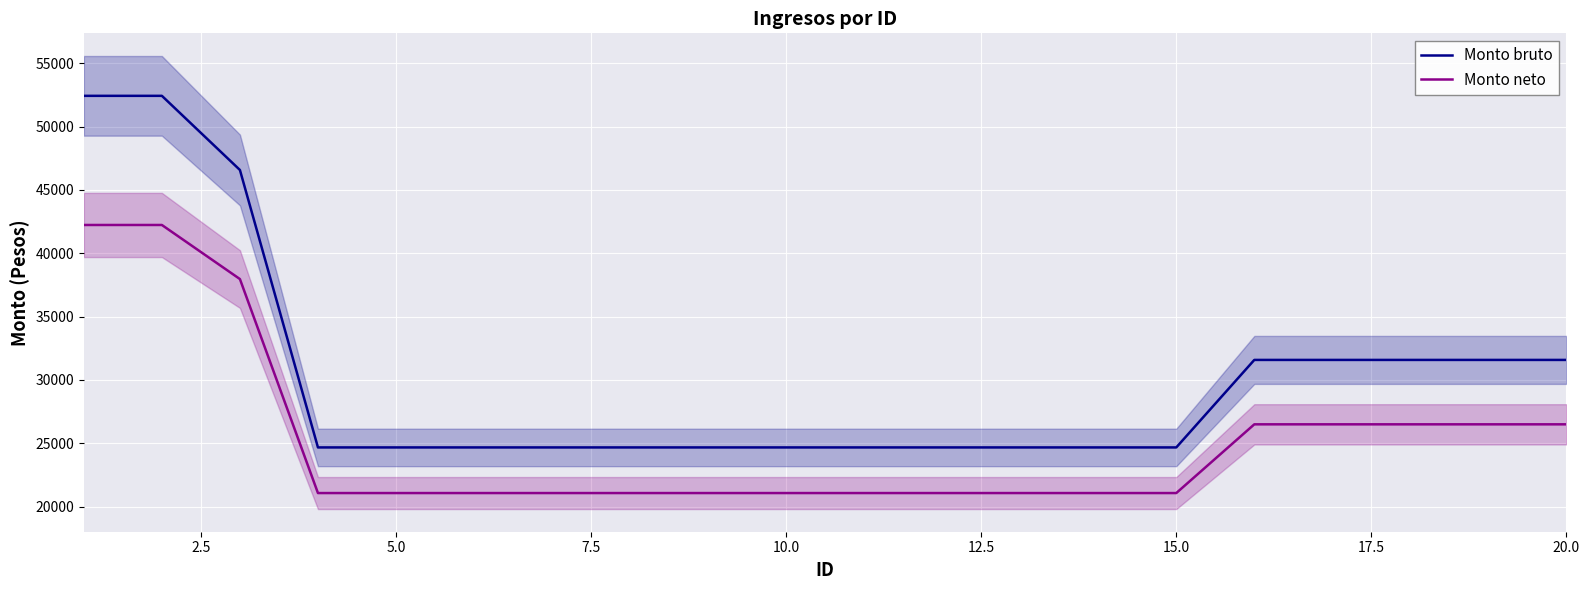

At how many categories does at least one series exceed 46495?

3